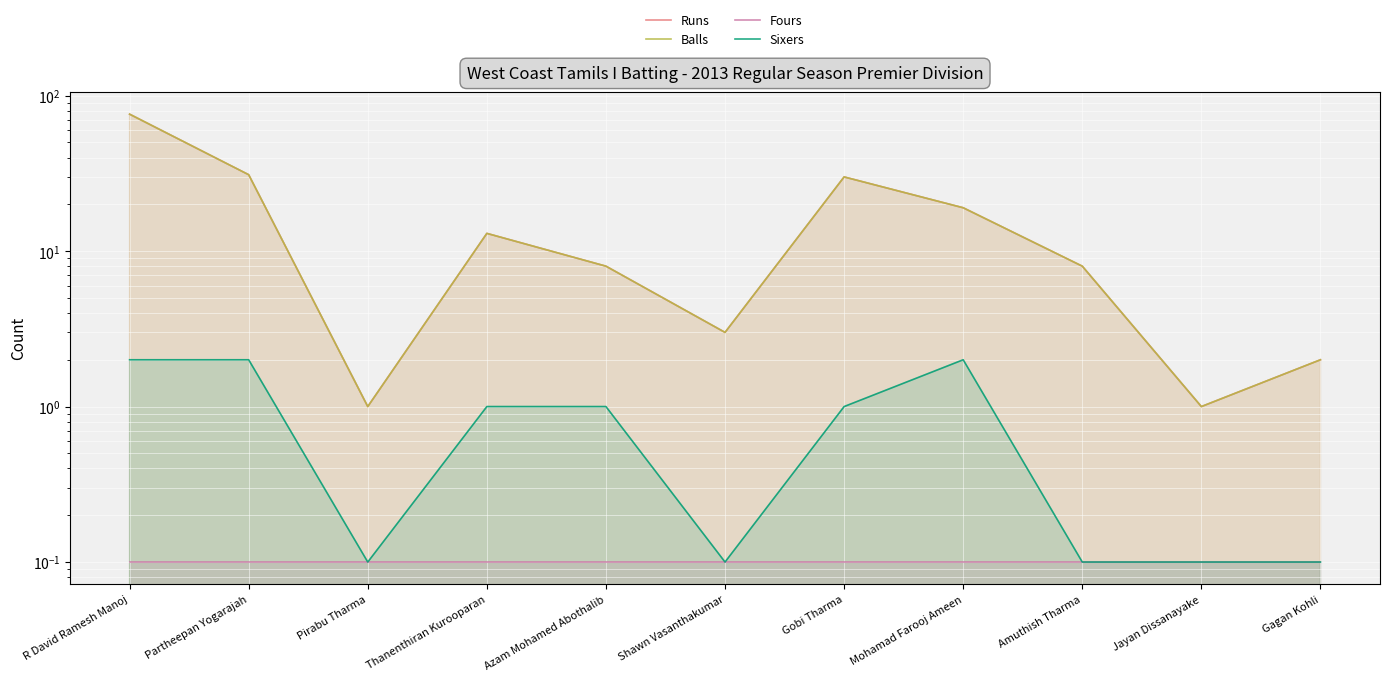

Reading left to right, list all the values displayed in this chart.

Runs: R David Ramesh Manoj=76.0	Partheepan Yogarajah=31.0	Pirabu Tharma=1.0	Thanenthiran Kurooparan=13.0	Azam Mohamed Abothalib=8.0	Shawn Vasanthakumar=3.0	Gobi Tharma=30.0	Mohamad Farooj Ameen=19.0	Amuthish Tharma=8.0	Jayan Dissanayake=1.0	Gagan Kohli=2.0
Balls: R David Ramesh Manoj=76.0	Partheepan Yogarajah=31.0	Pirabu Tharma=1.0	Thanenthiran Kurooparan=13.0	Azam Mohamed Abothalib=8.0	Shawn Vasanthakumar=3.0	Gobi Tharma=30.0	Mohamad Farooj Ameen=19.0	Amuthish Tharma=8.0	Jayan Dissanayake=1.0	Gagan Kohli=2.0
Fours: R David Ramesh Manoj=0.1	Partheepan Yogarajah=0.1	Pirabu Tharma=0.1	Thanenthiran Kurooparan=0.1	Azam Mohamed Abothalib=0.1	Shawn Vasanthakumar=0.1	Gobi Tharma=0.1	Mohamad Farooj Ameen=0.1	Amuthish Tharma=0.1	Jayan Dissanayake=0.1	Gagan Kohli=0.1
Sixers: R David Ramesh Manoj=2.0	Partheepan Yogarajah=2.0	Pirabu Tharma=0.1	Thanenthiran Kurooparan=1.0	Azam Mohamed Abothalib=1.0	Shawn Vasanthakumar=0.1	Gobi Tharma=1.0	Mohamad Farooj Ameen=2.0	Amuthish Tharma=0.1	Jayan Dissanayake=0.1	Gagan Kohli=0.1